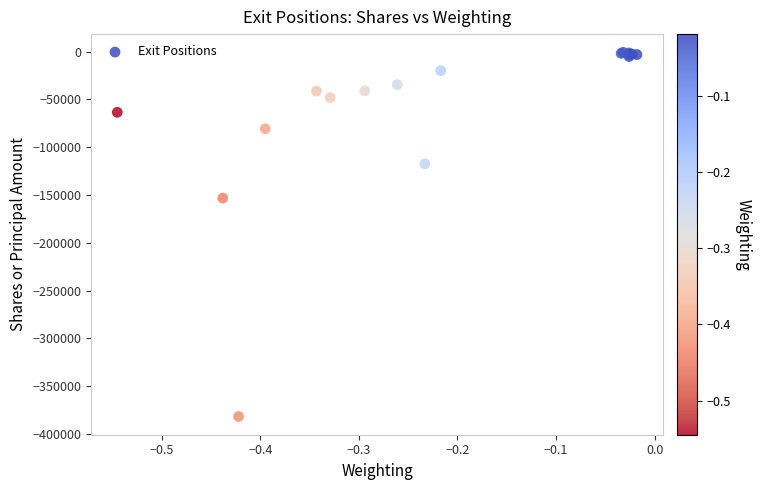

What Y value in the scatter plot is closest to -191248?

-153231